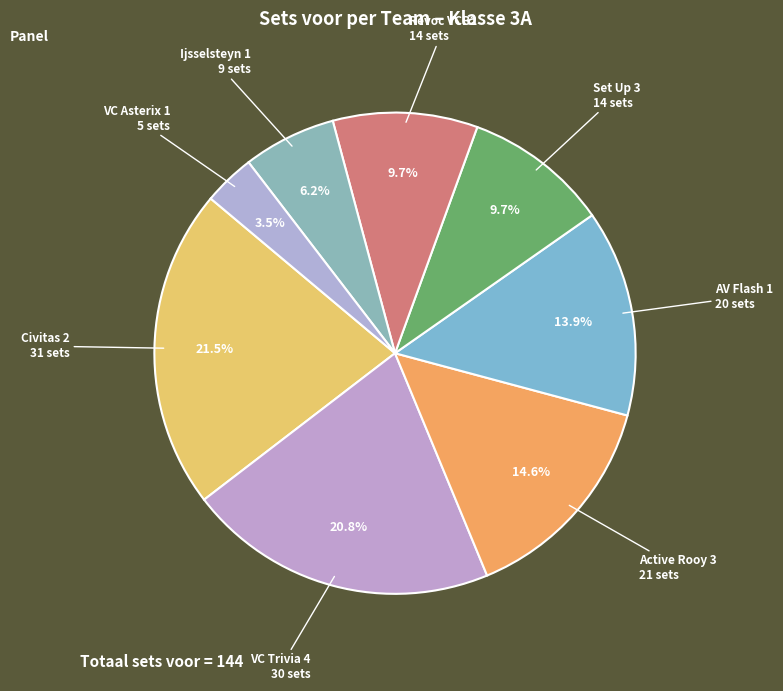

How many slices are in this pie chart?

8